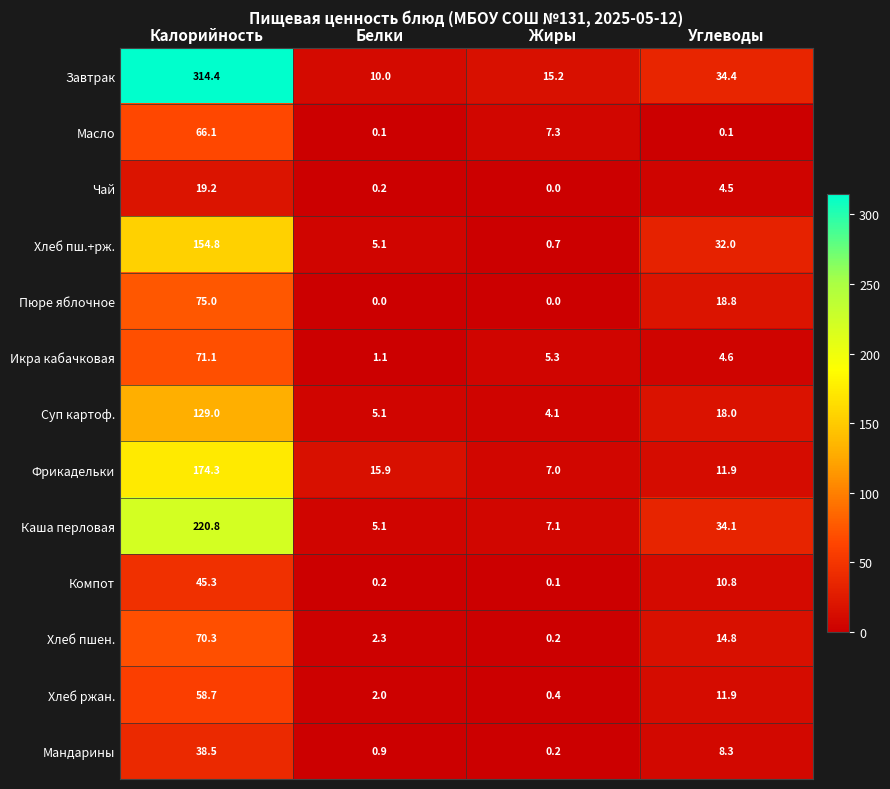

What is the difference between the highest and lowest values at Белки?

15.9